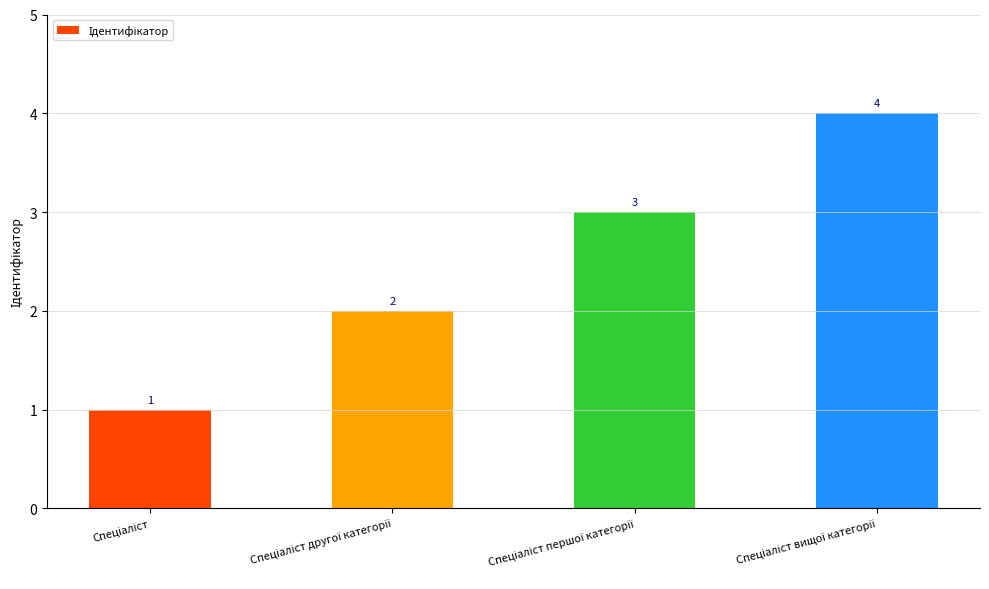

What is the sum of all values?

10